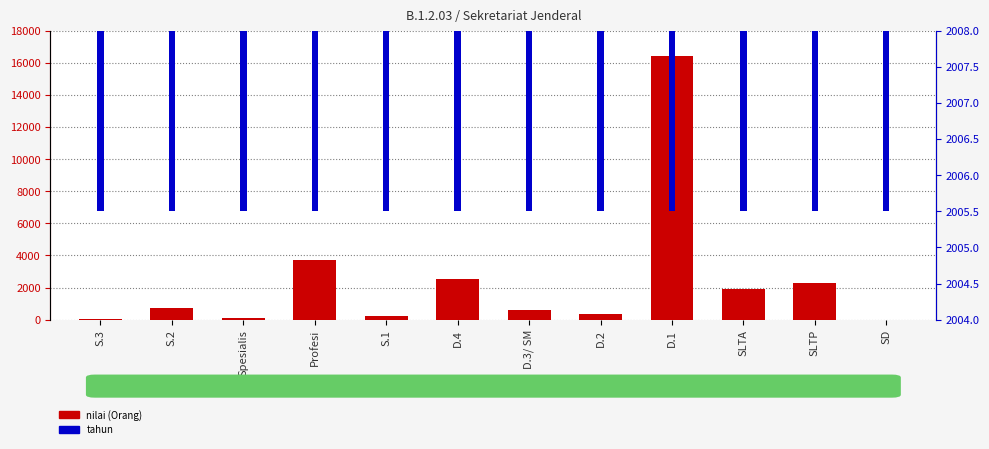

Reading left to right, list all the values displayed in this chart.

nilai (Orang): S.3=14	S.2=710	Spesialis=85	Profesi=3731	S.1=249	D.4=2548	D.3/ SM=605	D.2=325	D.1=16431	SLTA=1915	SLTP=2274	SD=0
tahun: S.3=2006	S.2=2006	Spesialis=2006	Profesi=2006	S.1=2006	D.4=2006	D.3/ SM=2006	D.2=2006	D.1=2006	SLTA=2006	SLTP=2006	SD=2006